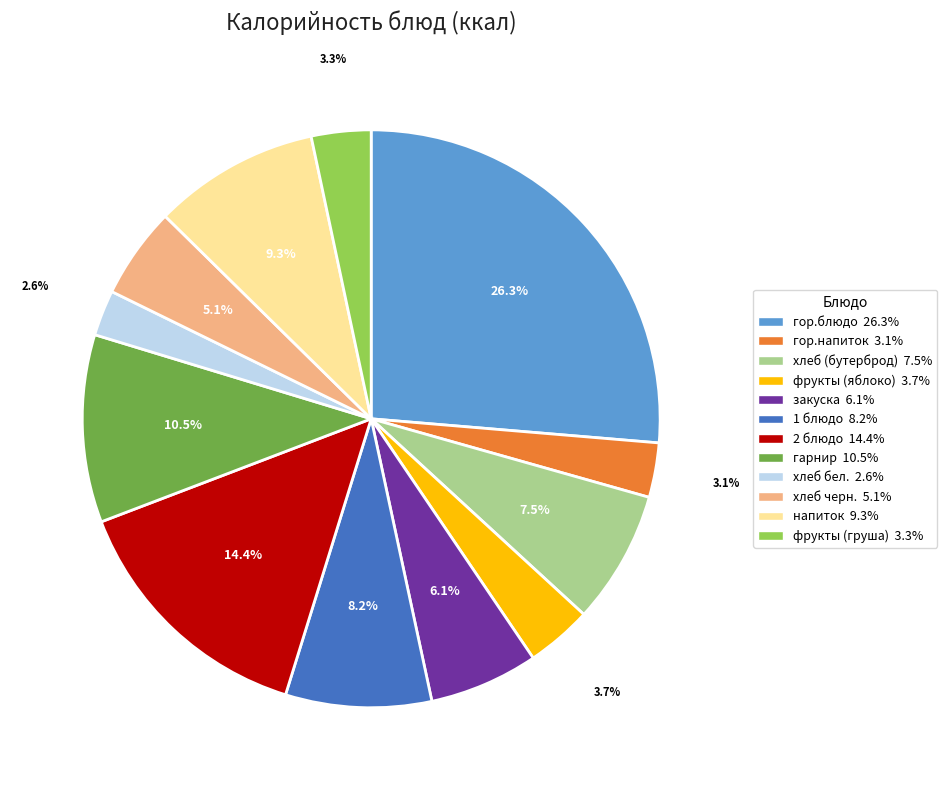

To the nearest percent, what is the difference between the largest and smallest slice percentages?

24%